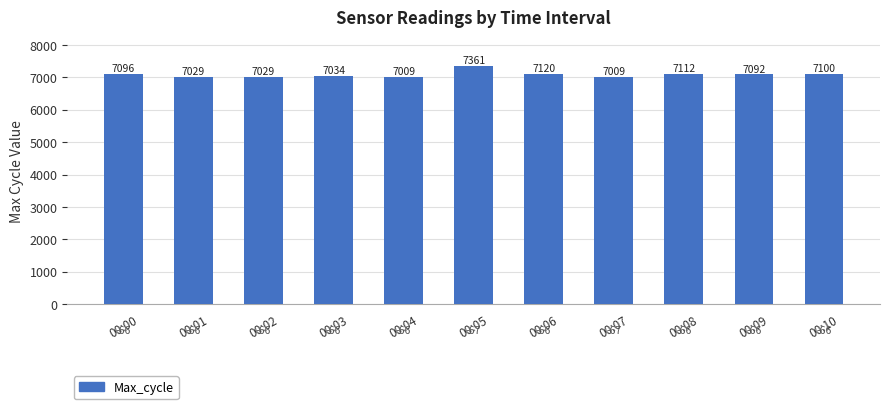

Read the value at 00:07.

7009